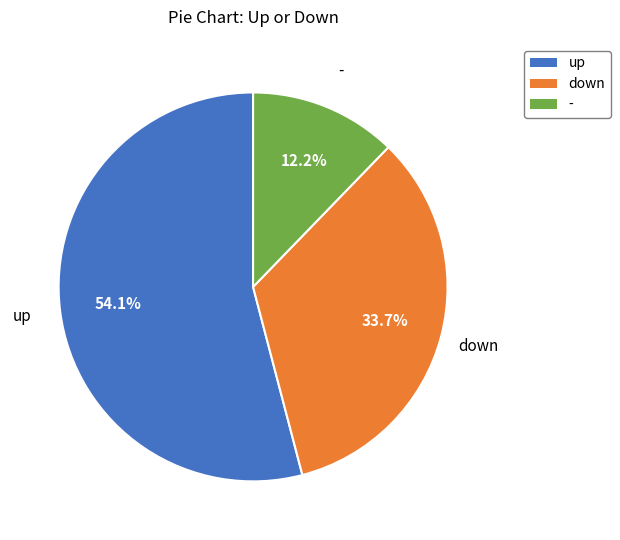

To the nearest percent, what is the average slice percentage?

33%